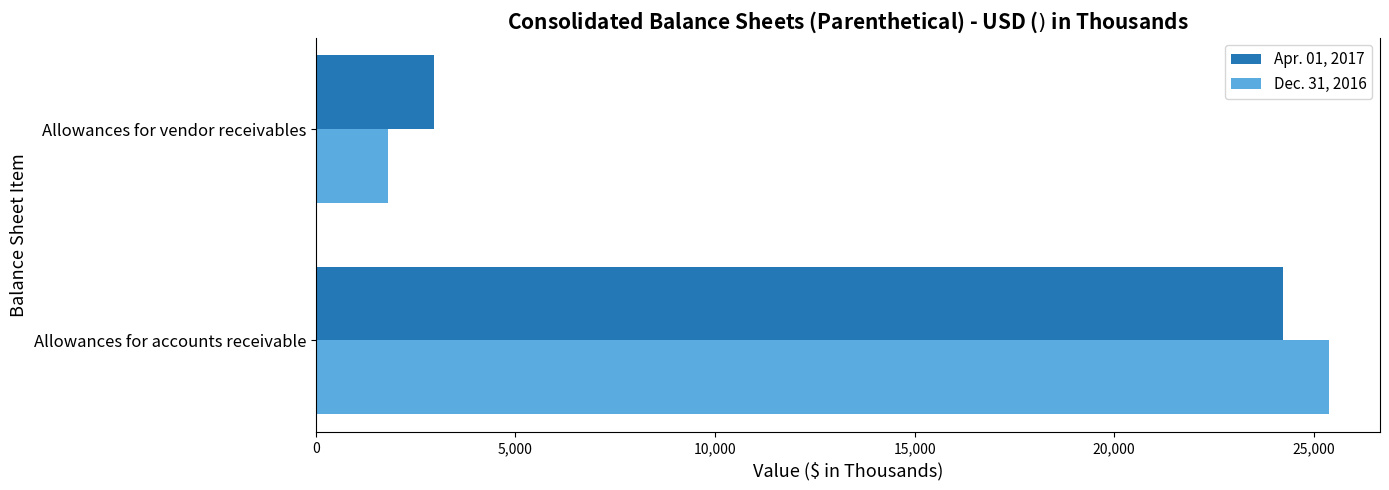

What is the maximum value shown in the chart?

25388